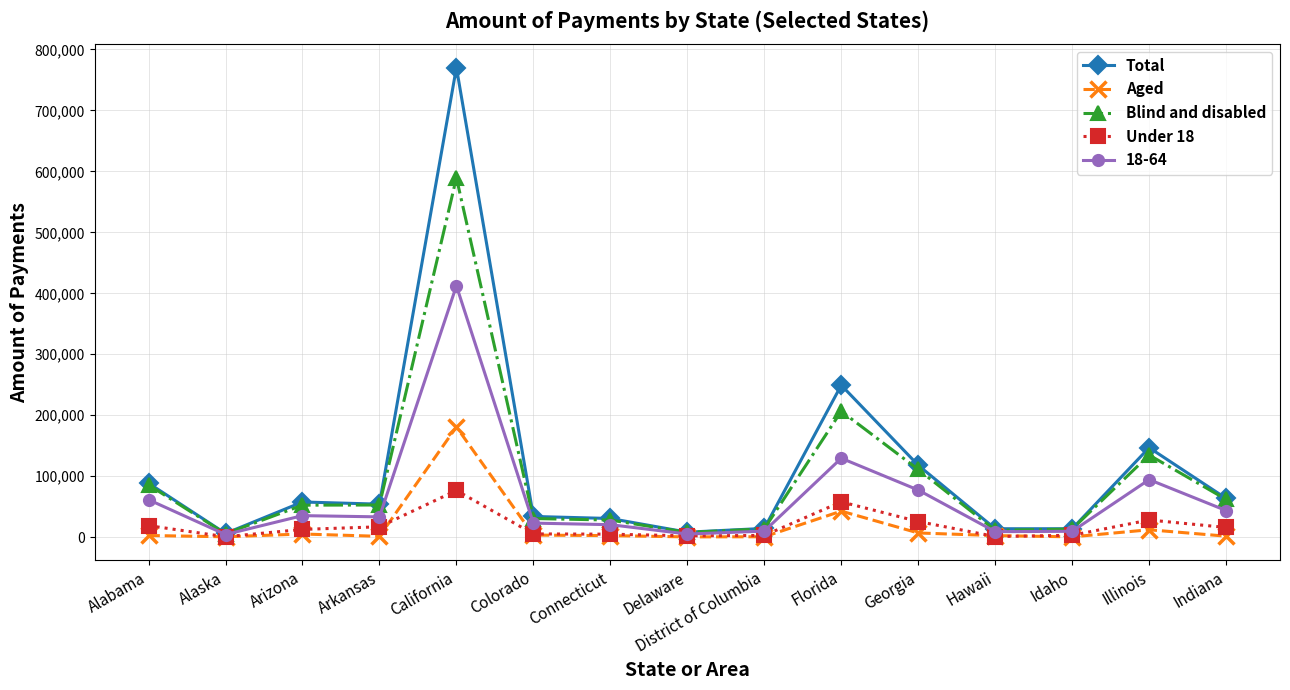

What is the approximate value of Aged at Connecticut?

2551